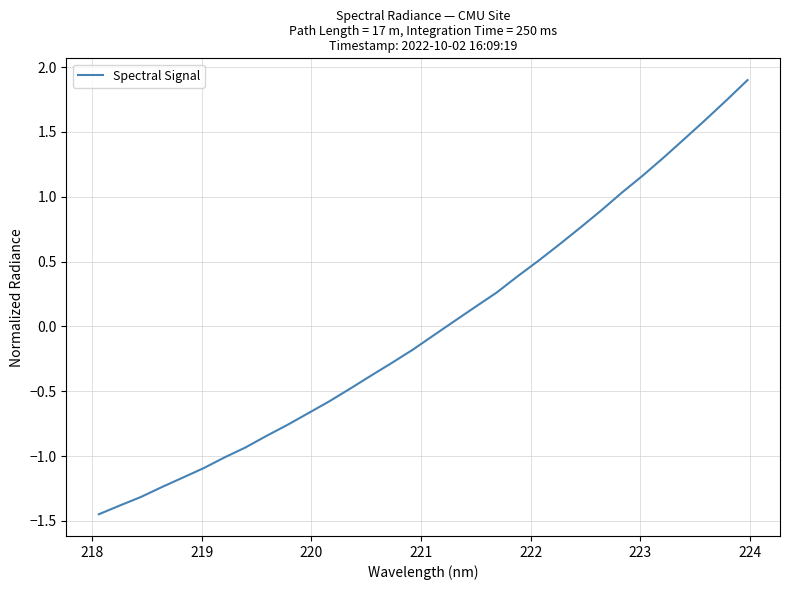

What is the difference between the maximum and minimum values?

3.3